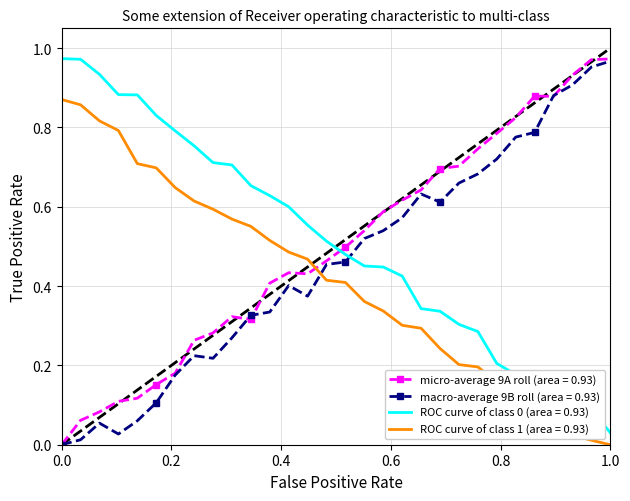

True or false: ROC curve of class 1 (area = 0.93) and ROC curve of class 0 (area = 0.93) intersect in this chart.

False